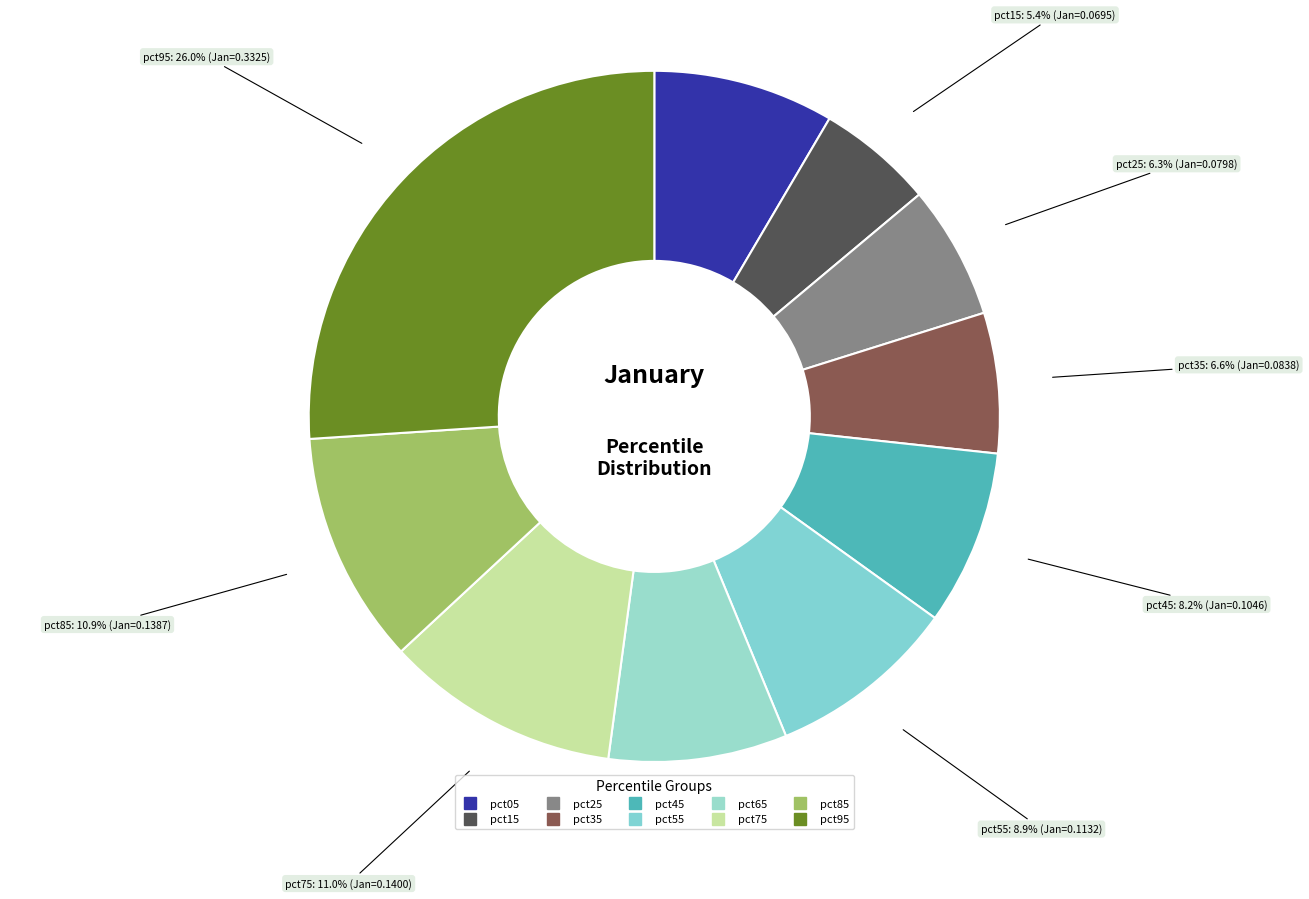

What is the smallest slice in the pie chart?

pct15